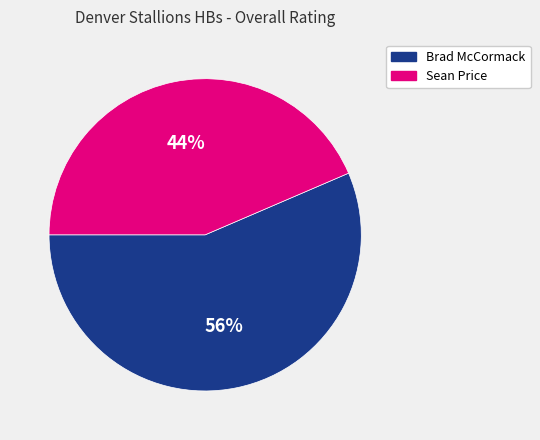

Which category has the biggest portion of the pie?

Brad McCormack